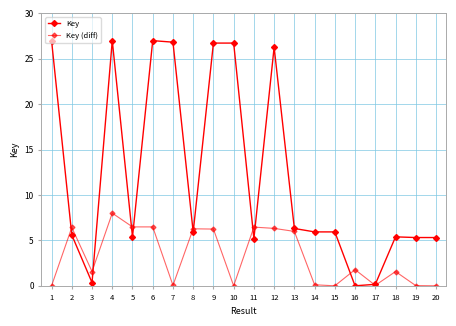

Is this an area chart (filled region under the line)?

No